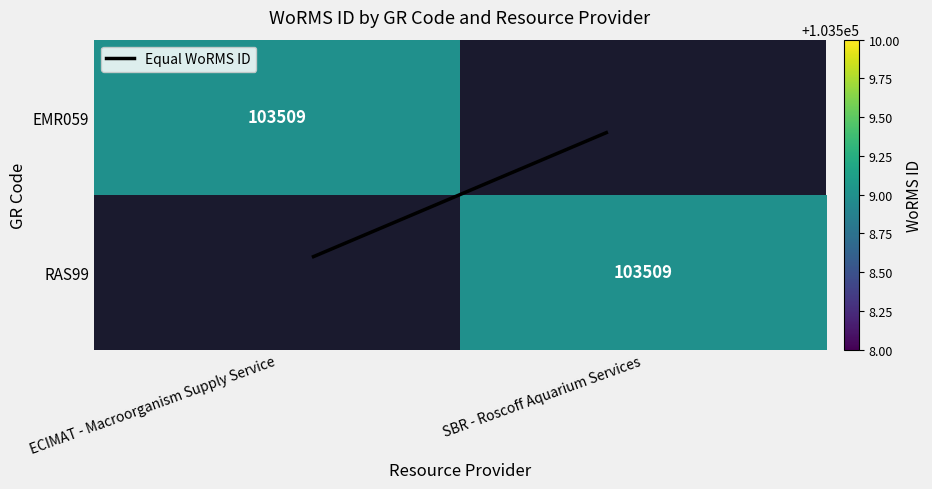

Which series has the largest total across all categories?

Equal WoRMS ID